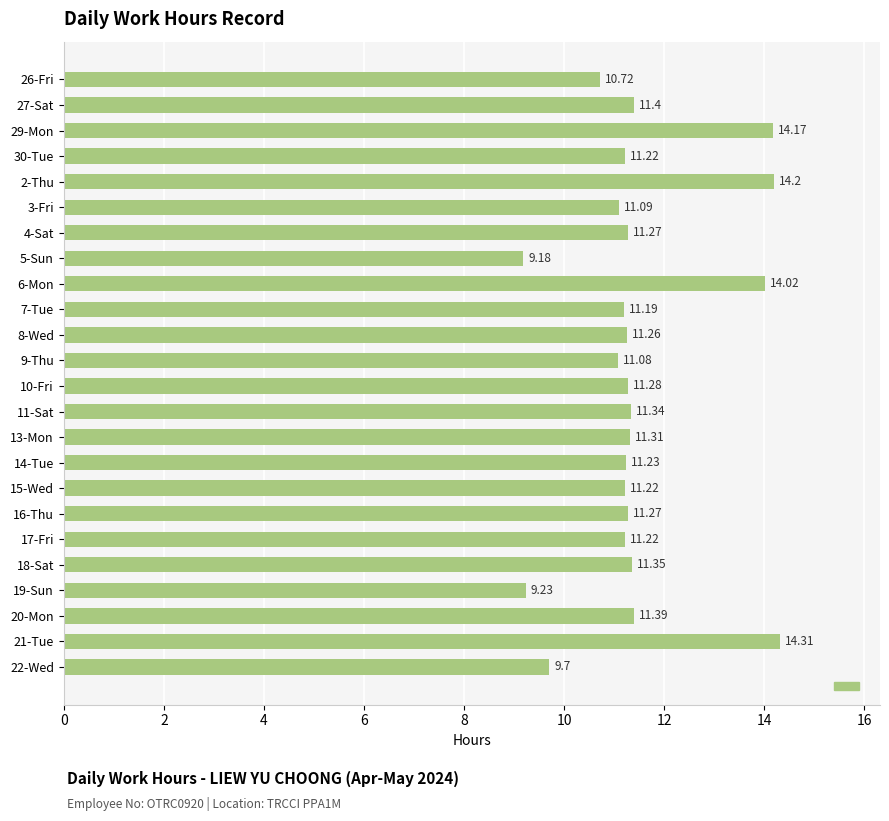

Which has a higher value, 29-Mon or 27-Sat?

29-Mon